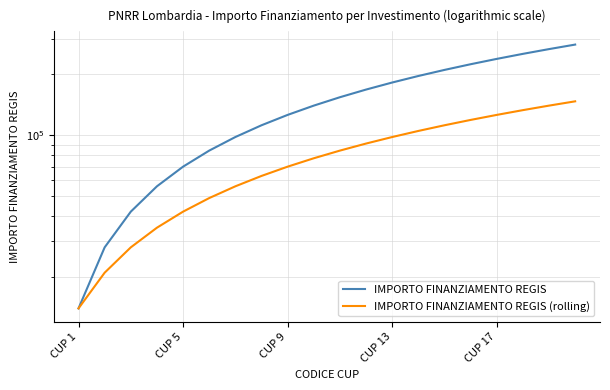

What is the total value across all series at 15?

343000